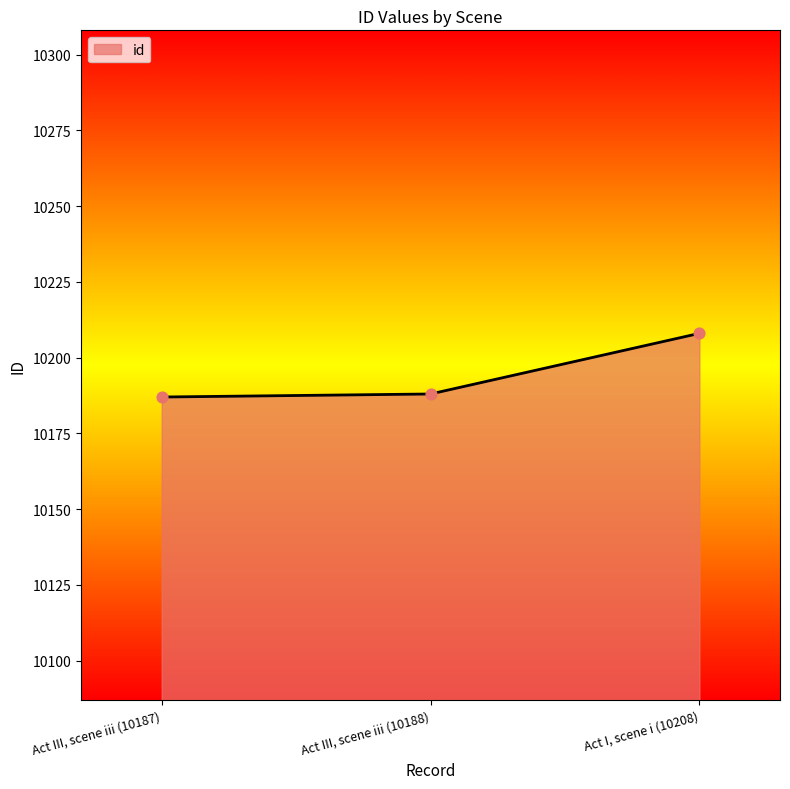

Approximately how many times larger is the value at Act III, scene iii (10187) compared to Act III, scene iii (10188)?

1.0